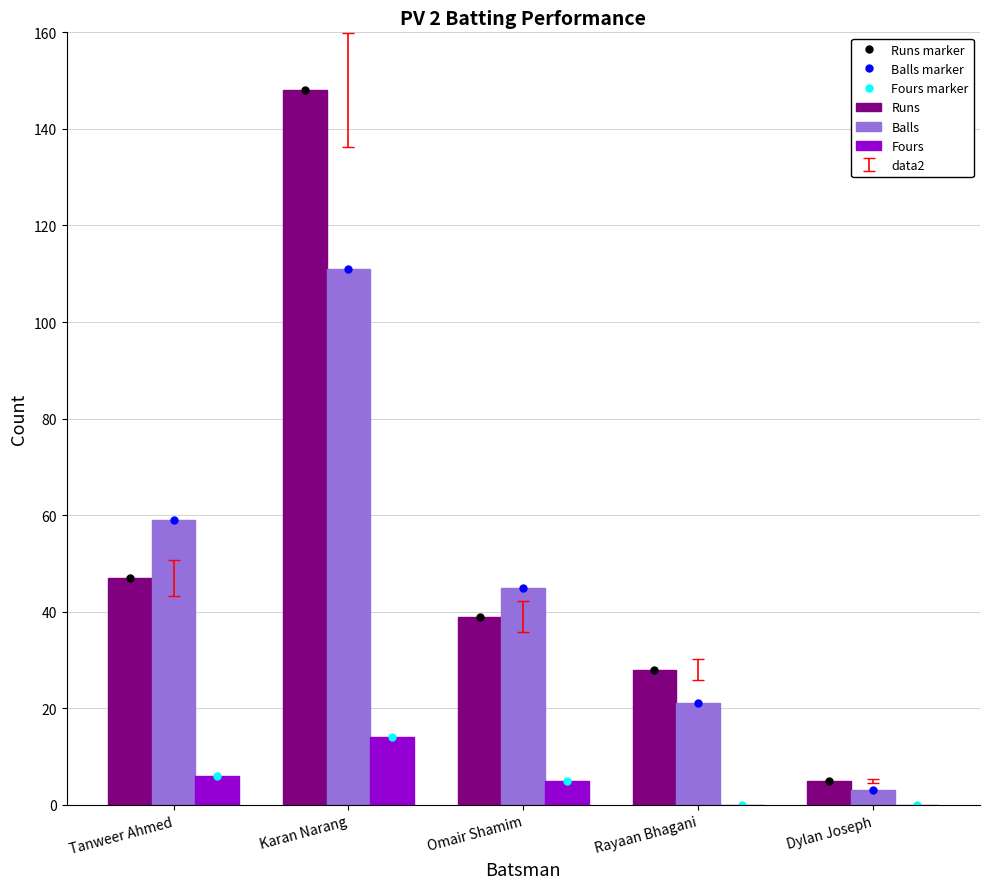

Where is Runs nearest to the value 76?

Tanweer Ahmed